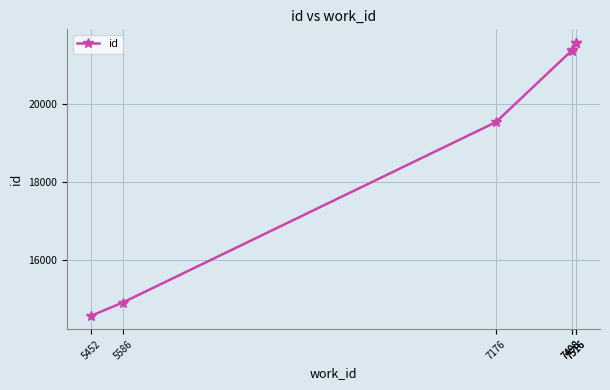

What is the value of the 1st point from the left?

14574